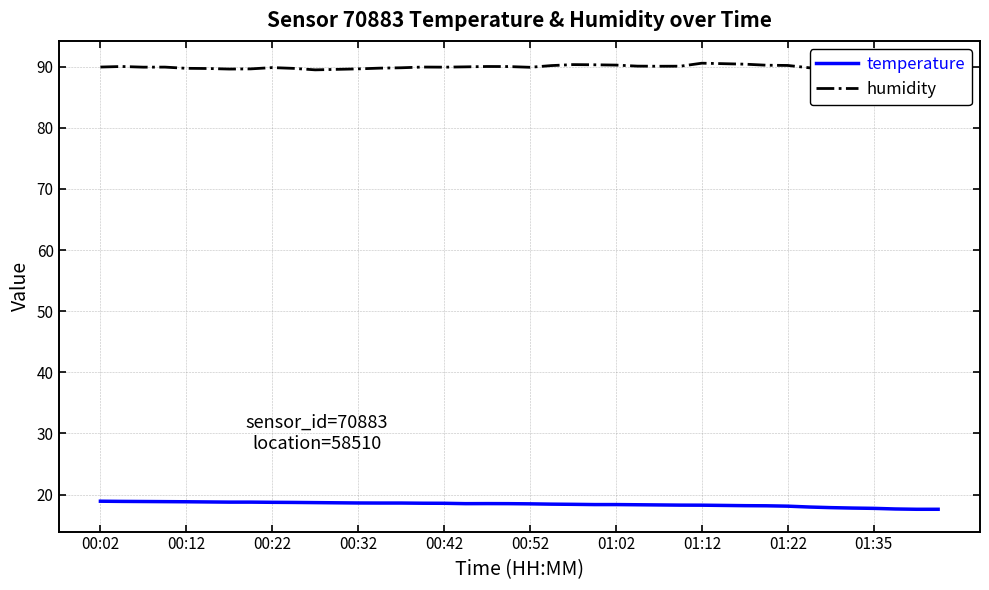

What is the greatest value displayed?

90.6